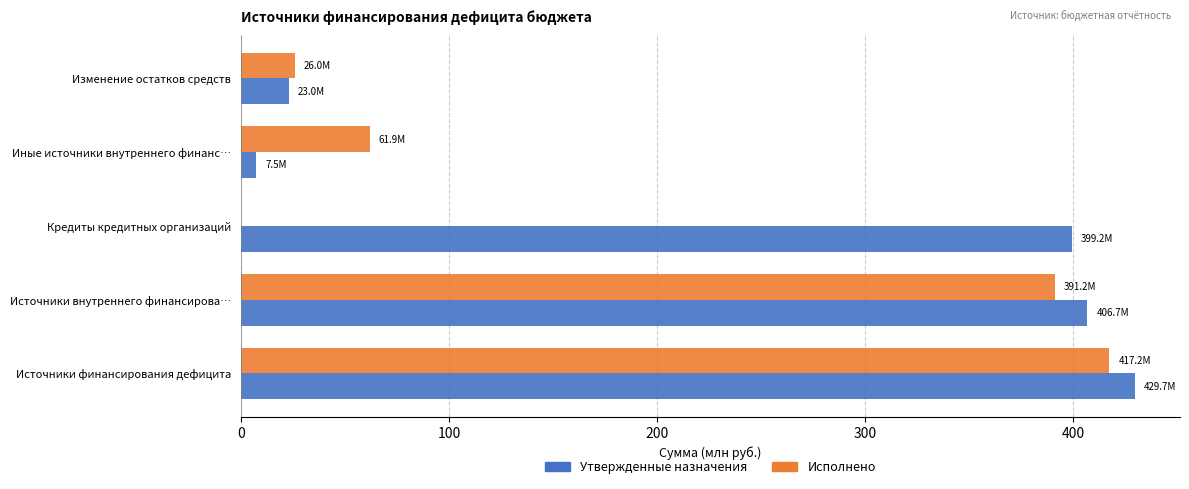

Which series has the widest spread of values?

Утвержденные назначения